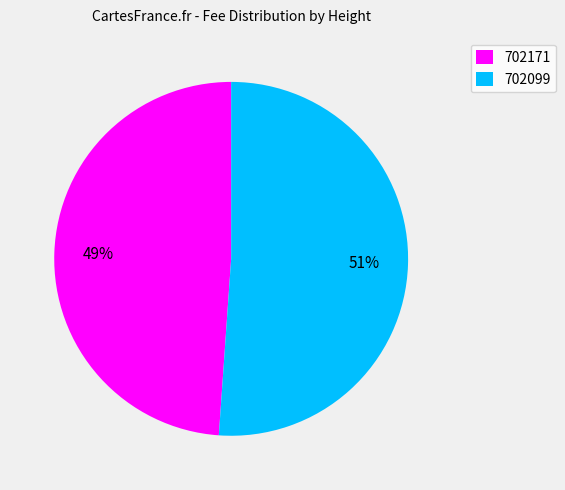

Combined, do 702099 and 702171 account for over 50%?

Yes